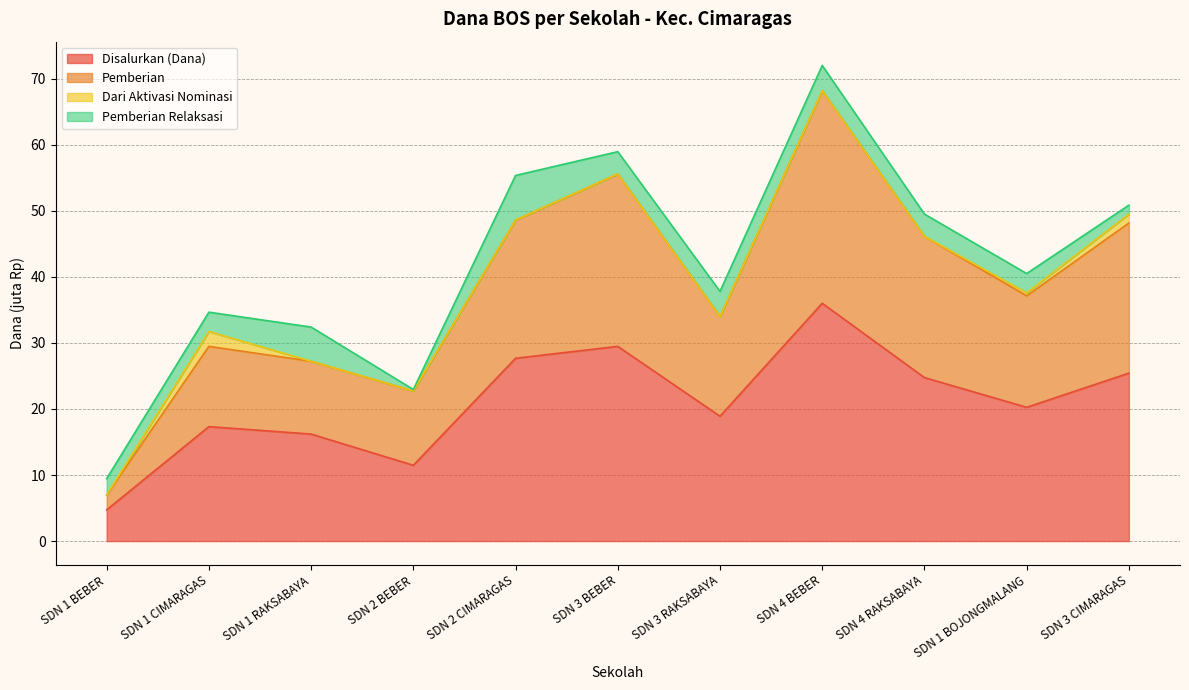

In Siswa Disalurkan, how many points are higher than both neighbors (excluding endpoints)?

3